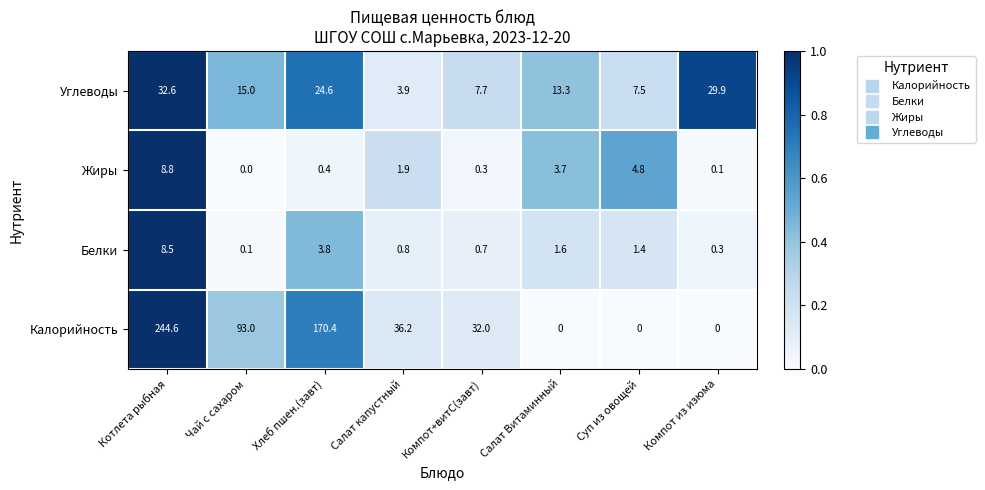

Which series has the largest total across all categories?

Калорийность